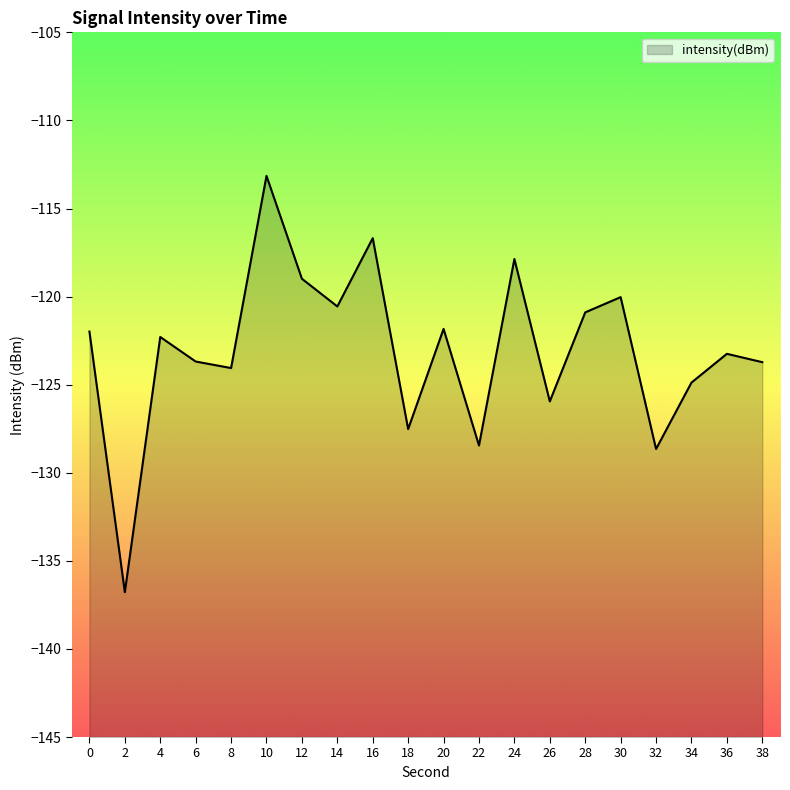

Where is the first local minimum?

2